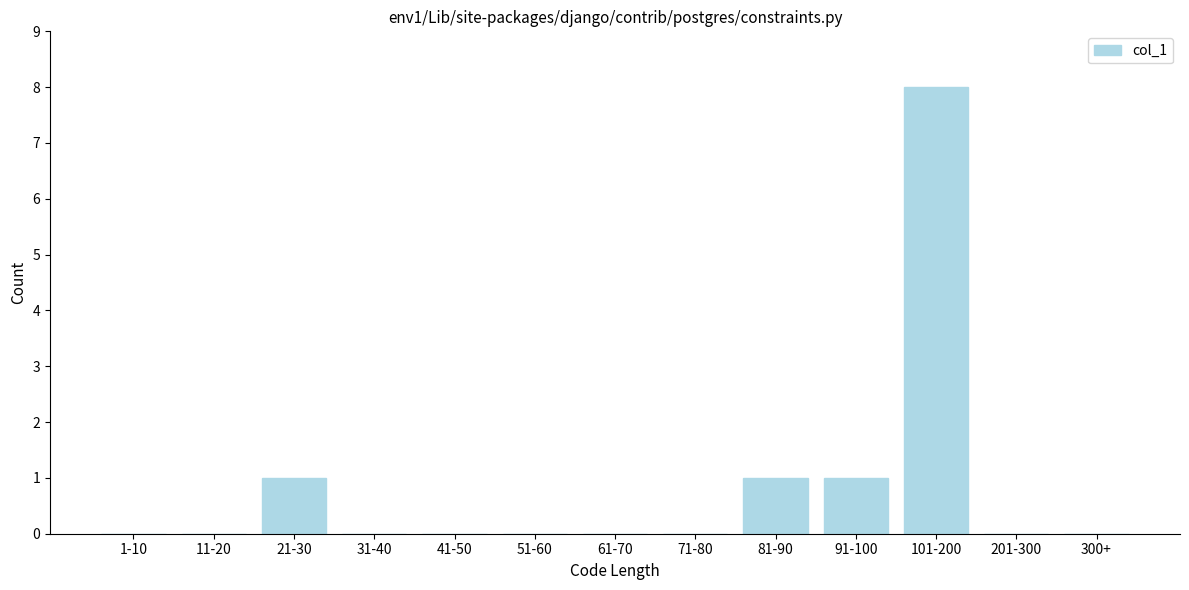

Reading left to right, extract all data points from this chart.

1-10=0	11-20=0	21-30=1	31-40=0	41-50=0	51-60=0	61-70=0	71-80=0	81-90=1	91-100=1	101-200=8	201-300=0	300+=0